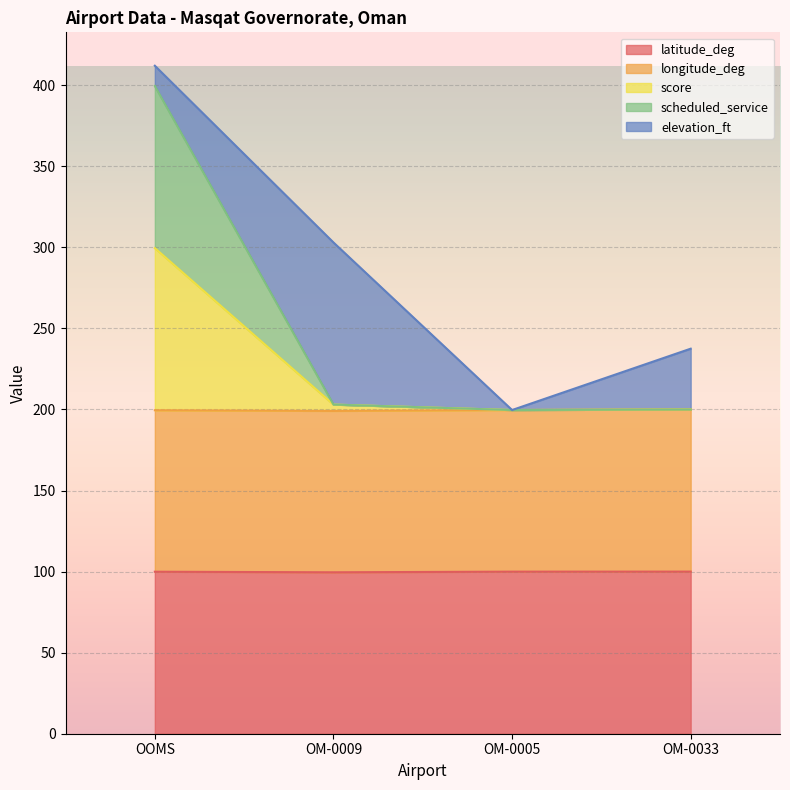

What is the maximum value for latitude_deg?

100.0